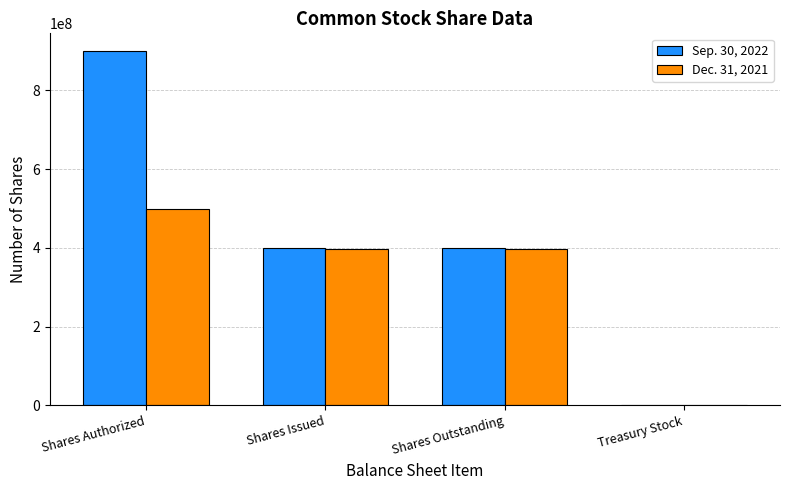

What is the greatest value displayed?

900000000